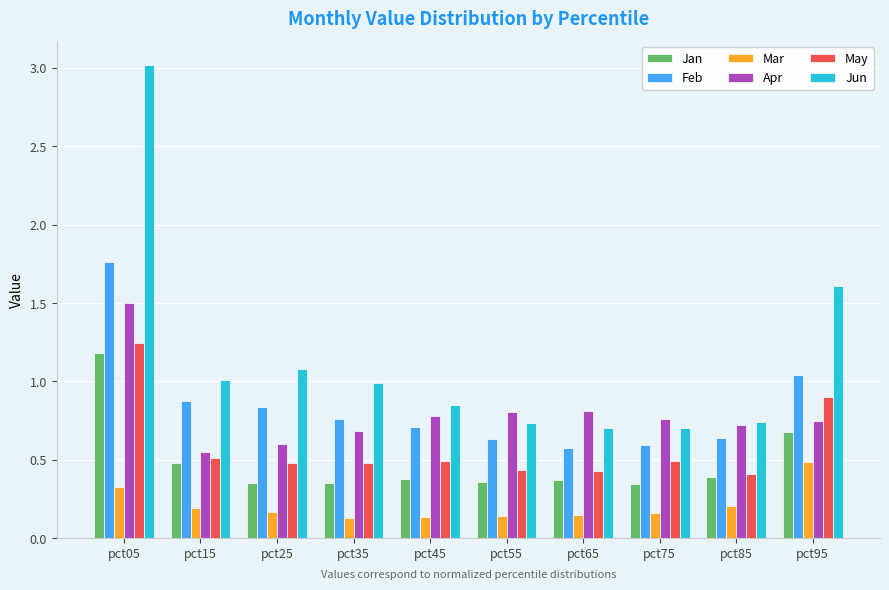

What is the maximum value shown in the chart?

3.0